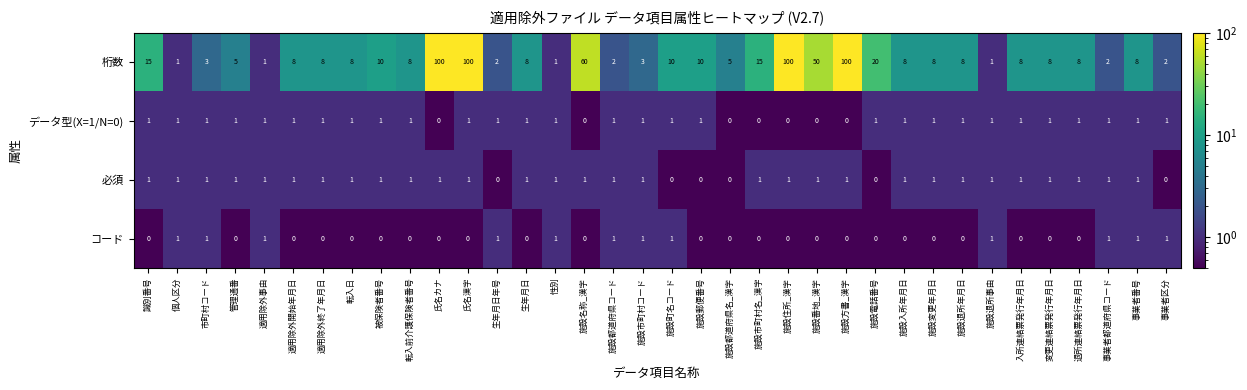

What is the total value across all series at 生年月日?

10